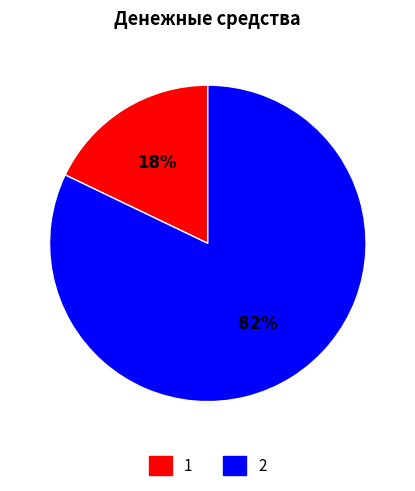

Is there any slice that represents more than half of the pie?

Yes